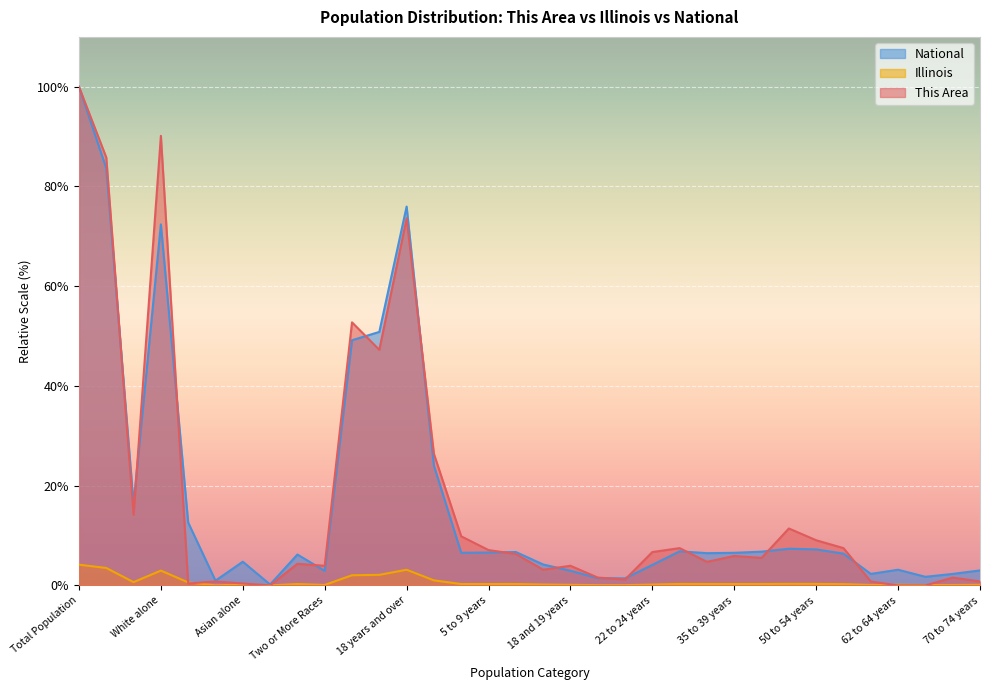

What position from the left is 40 to 44 years?

26